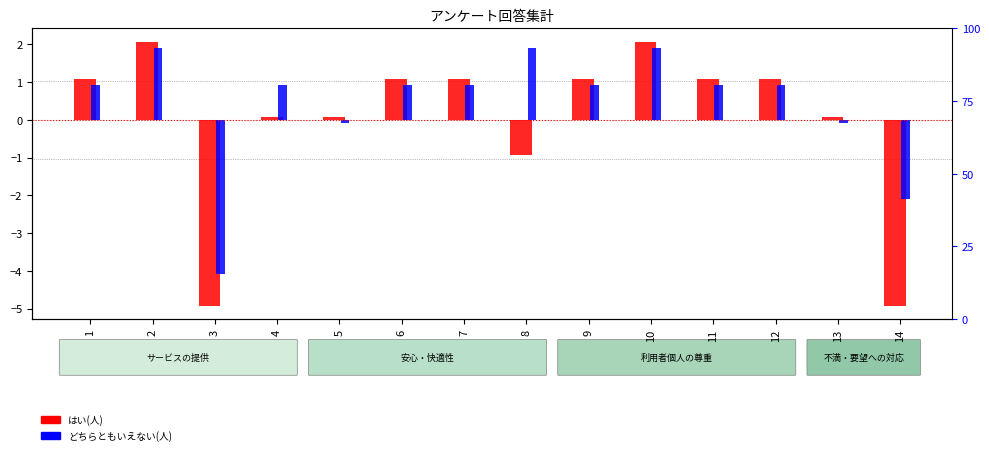

What are all the series names shown in the legend?

はい(人), どちらともいえない(人)